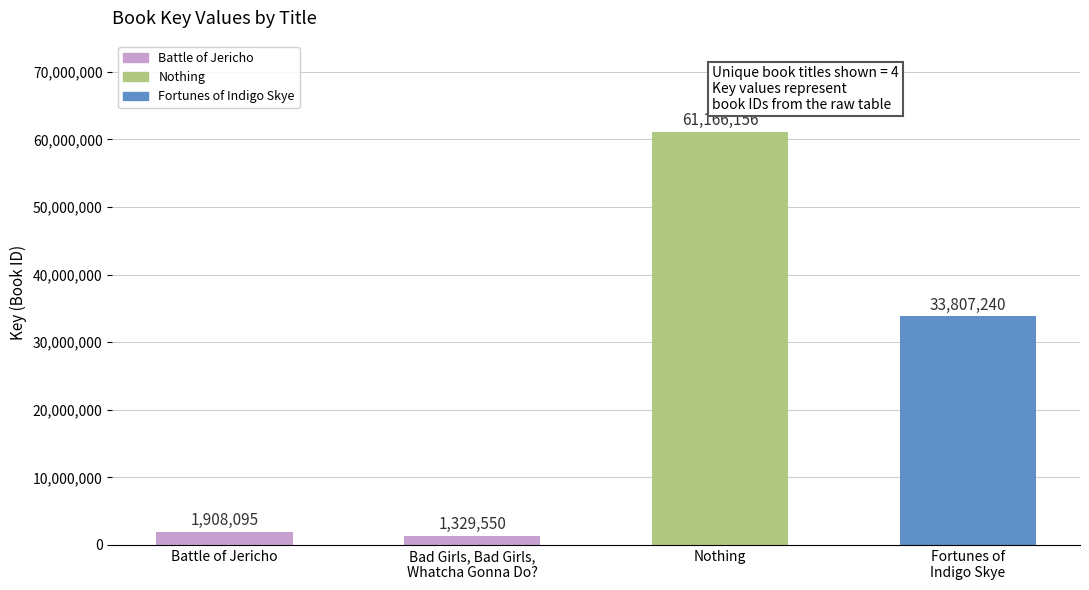

The value at Battle of Jericho is 1908095. True or false?

True